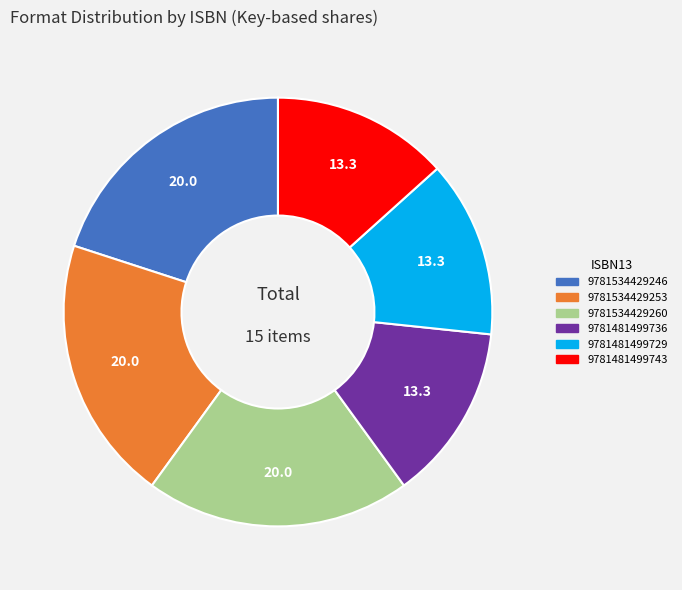

Does 9781534429246 account for over 50% of the chart?

No